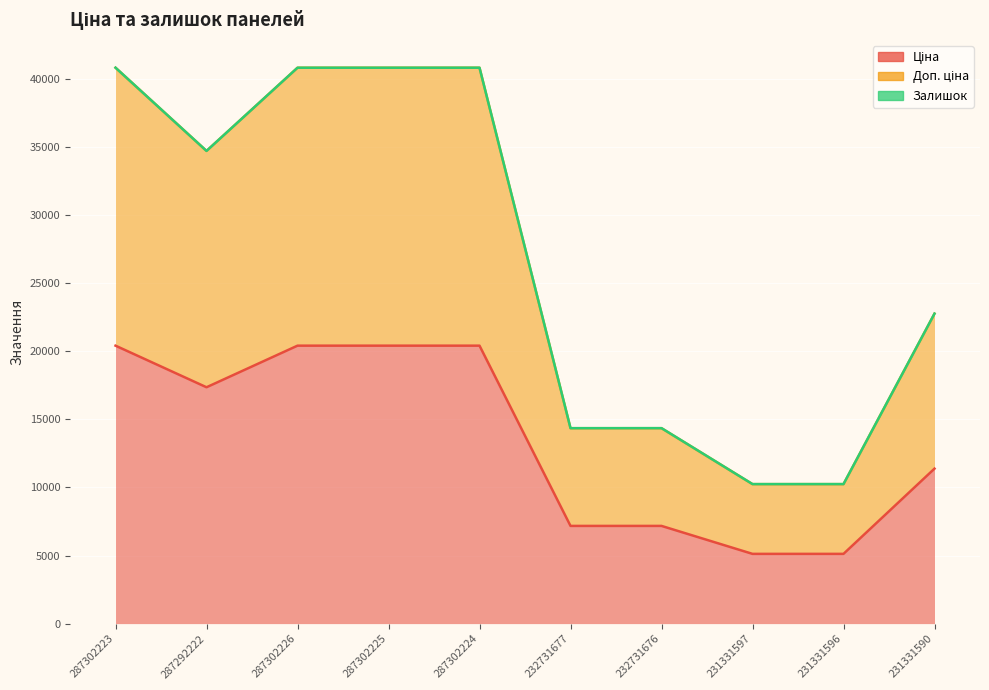

What is the difference between the second highest and minimum values in the Доп. ціна series?

30575.2